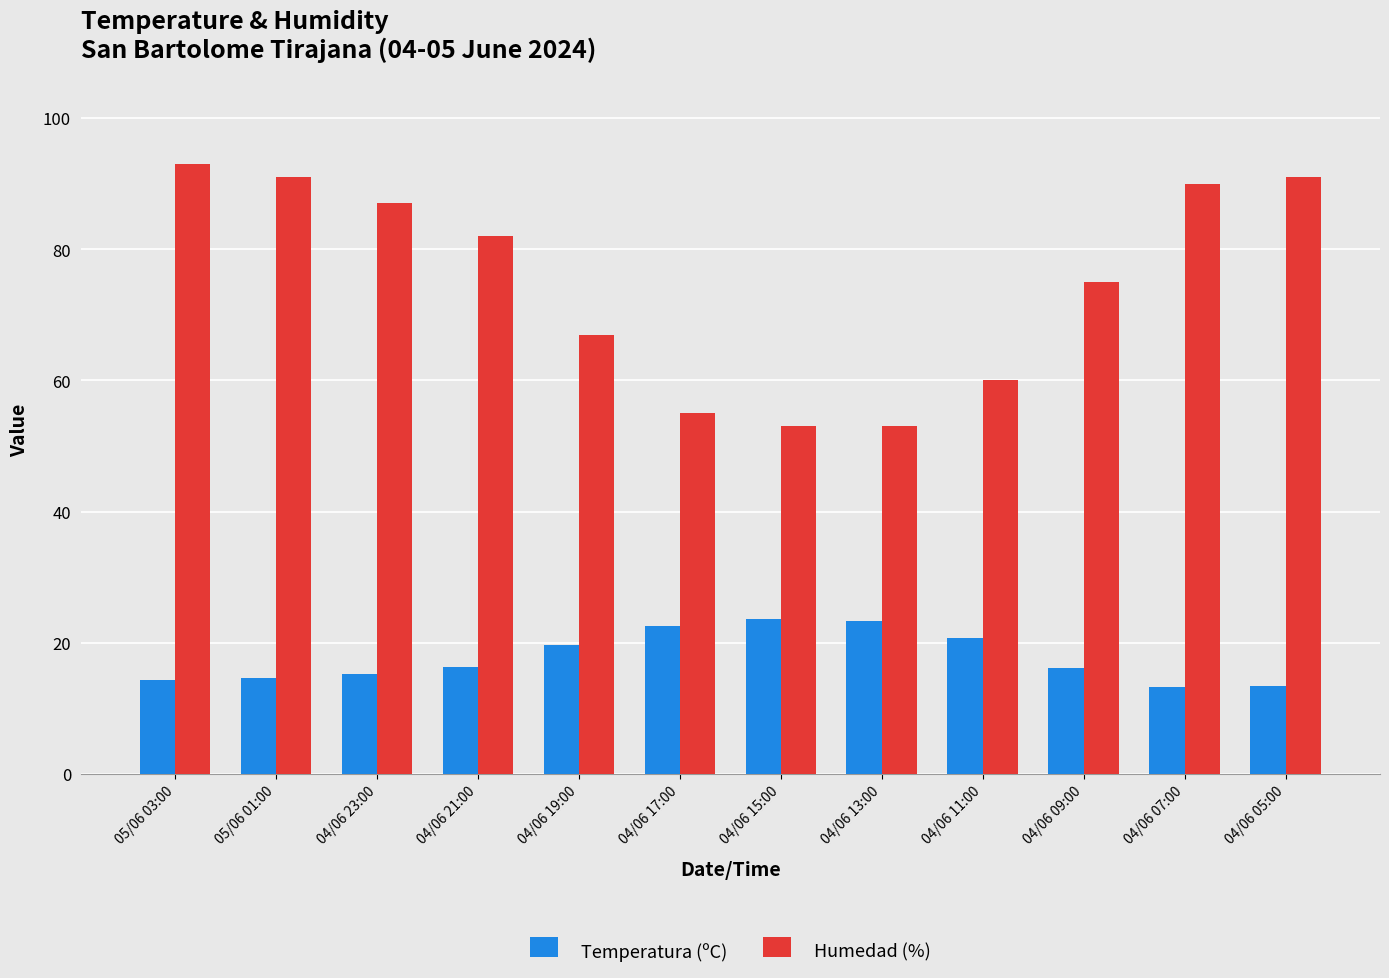

What is the total value across all series at 04/06 13:00?

76.4